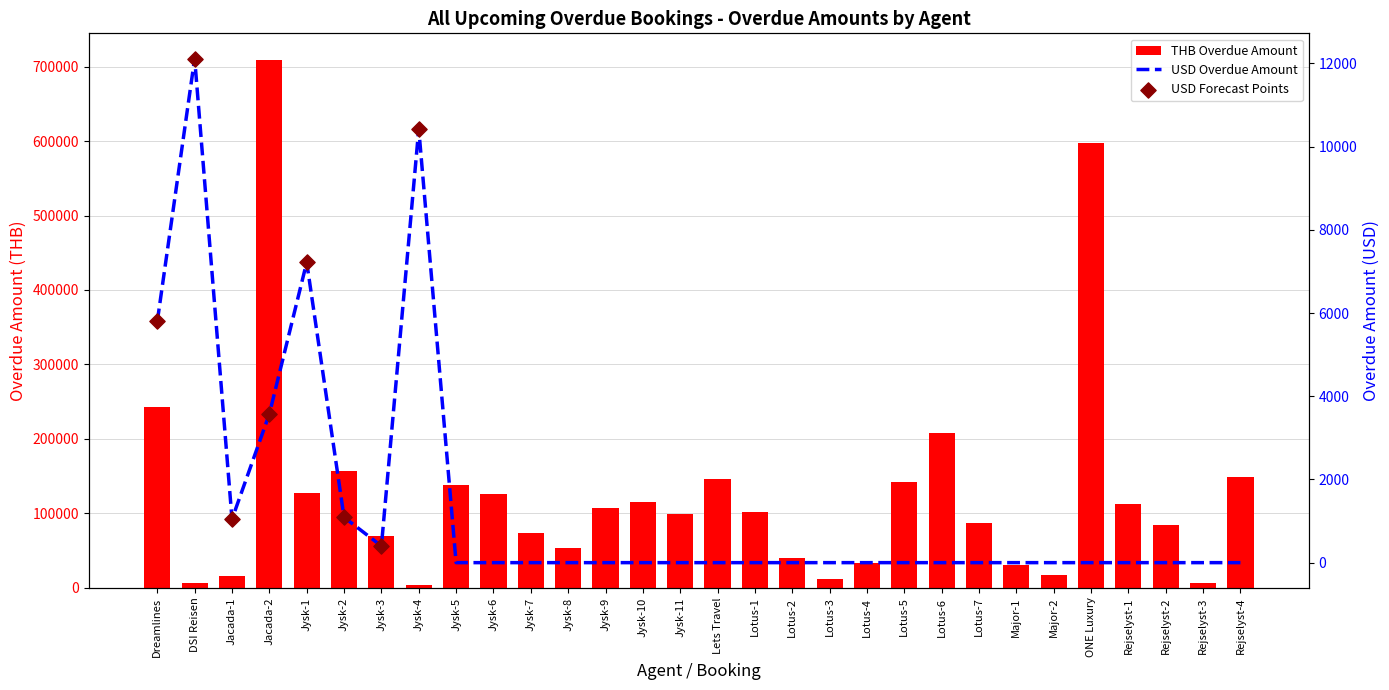

At how many categories does at least one series exceed 639588?

1